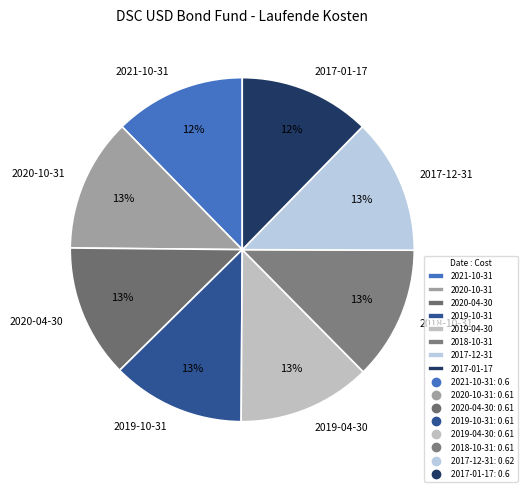

To the nearest percent, what is the average slice percentage?

12%